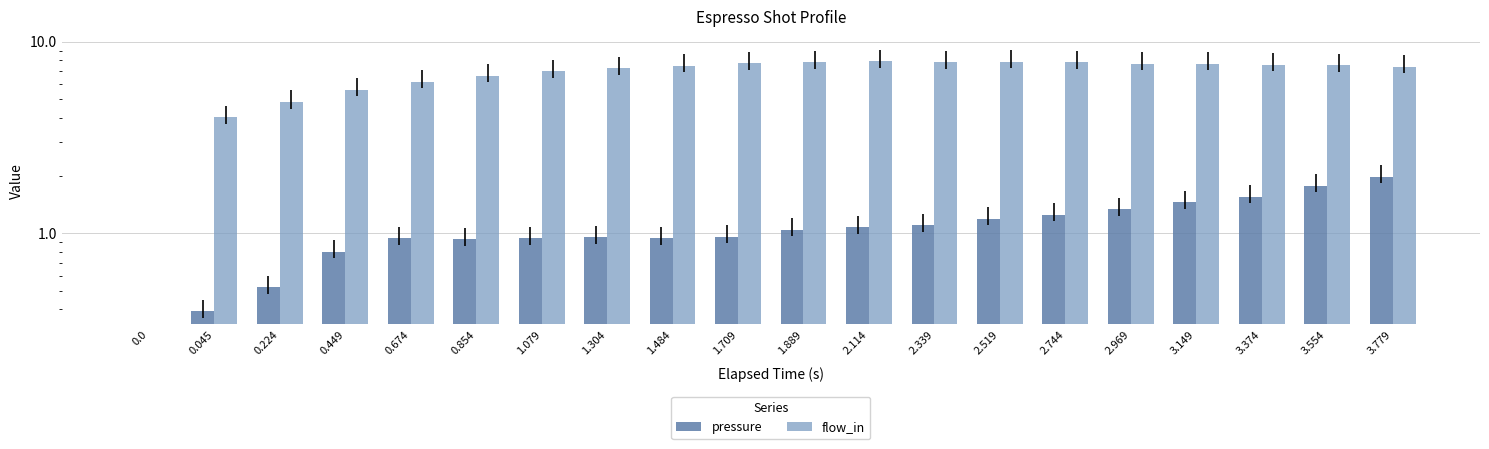

Is it true that flow_in equals 7.6 at 3.374?

True